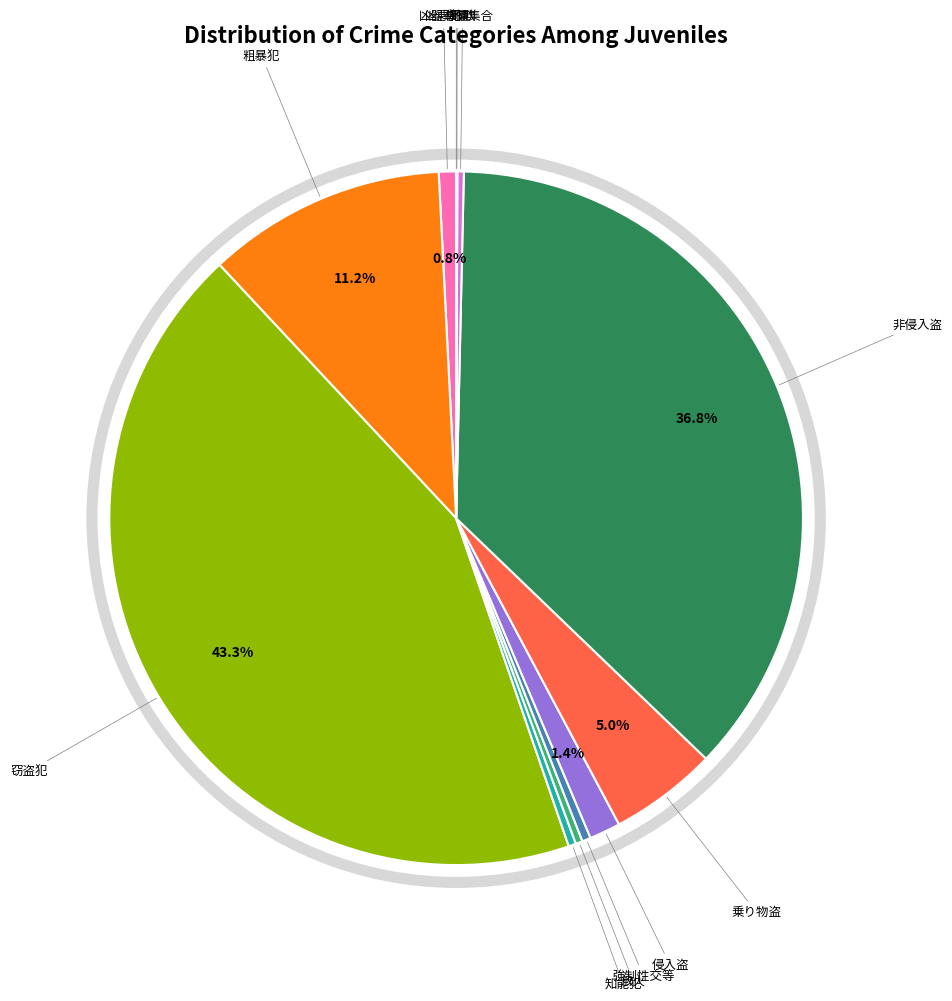

Which category has the biggest portion of the pie?

窃盗犯